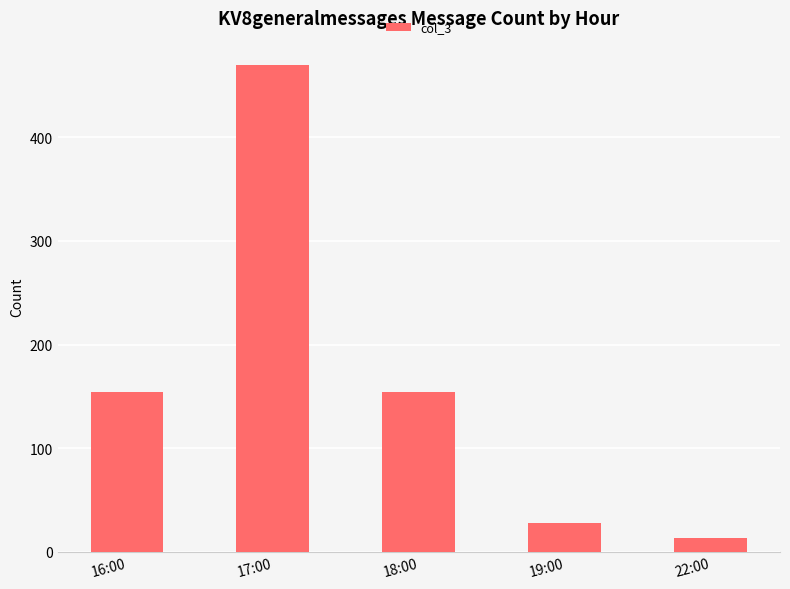

How many values are below 154?

2